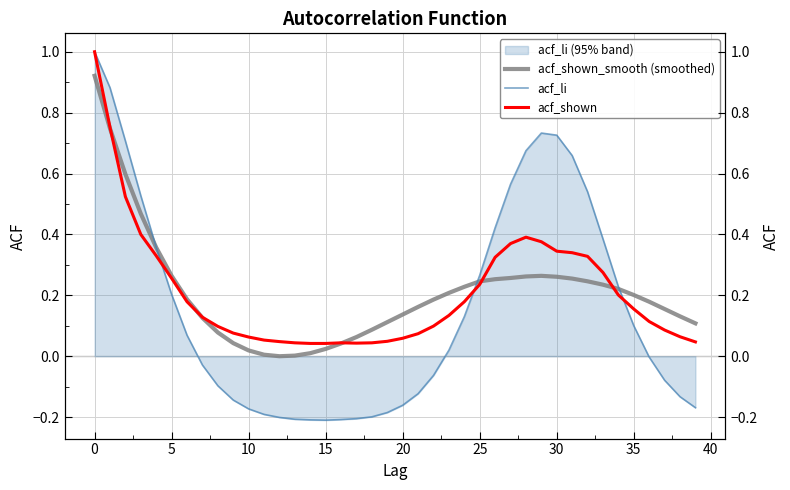

What is the label of the 8th point from the right?

32